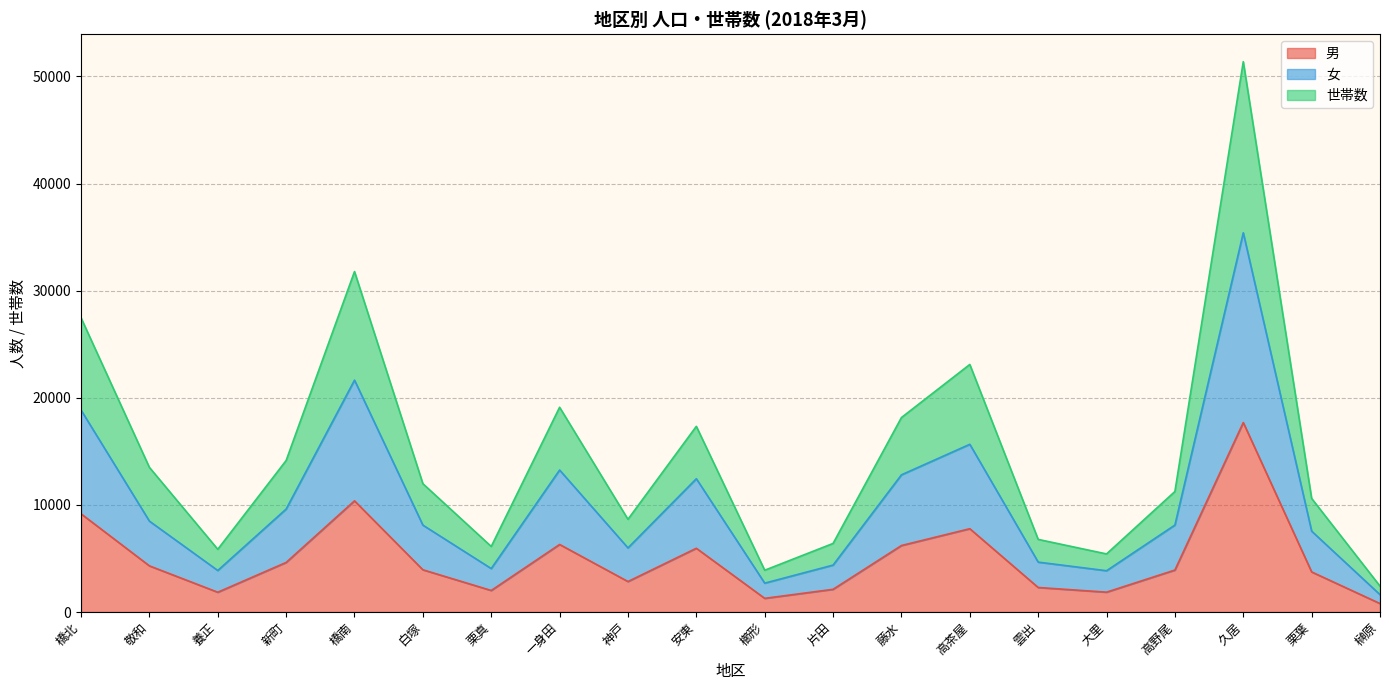

Where is 世帯数 nearest to the value 26895?

橋北